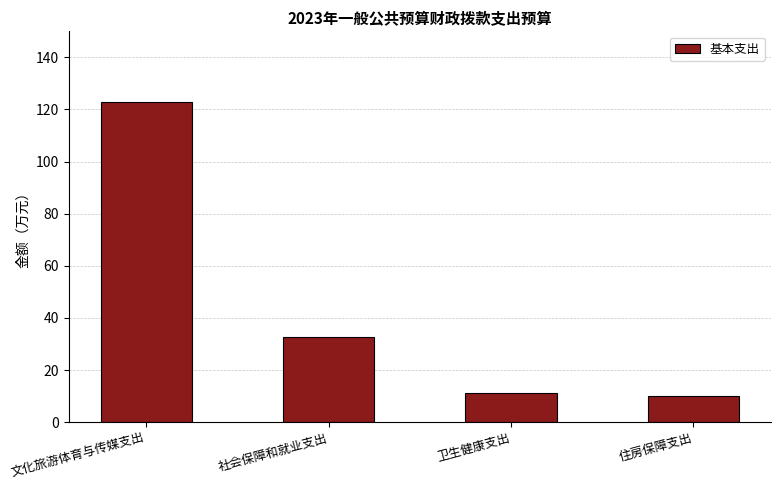

The chart shows a value of 6.6 at 社会保障和就业支出. True or false?

False